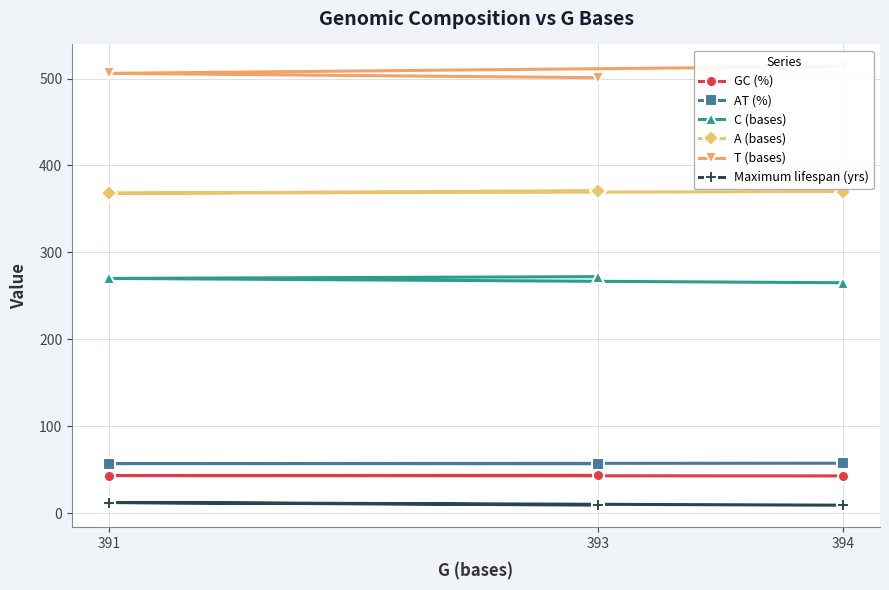

What is the value of the GC (%) point at the 1st from the left?

43.1